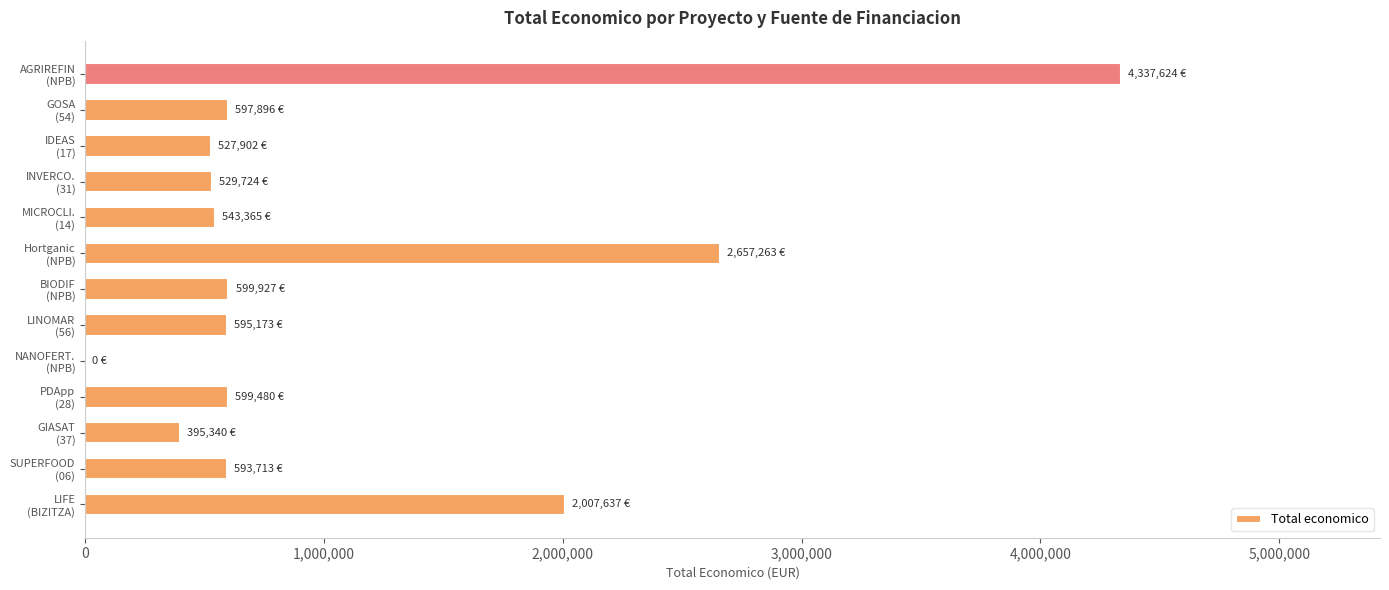

What is the greatest value displayed?

4337624